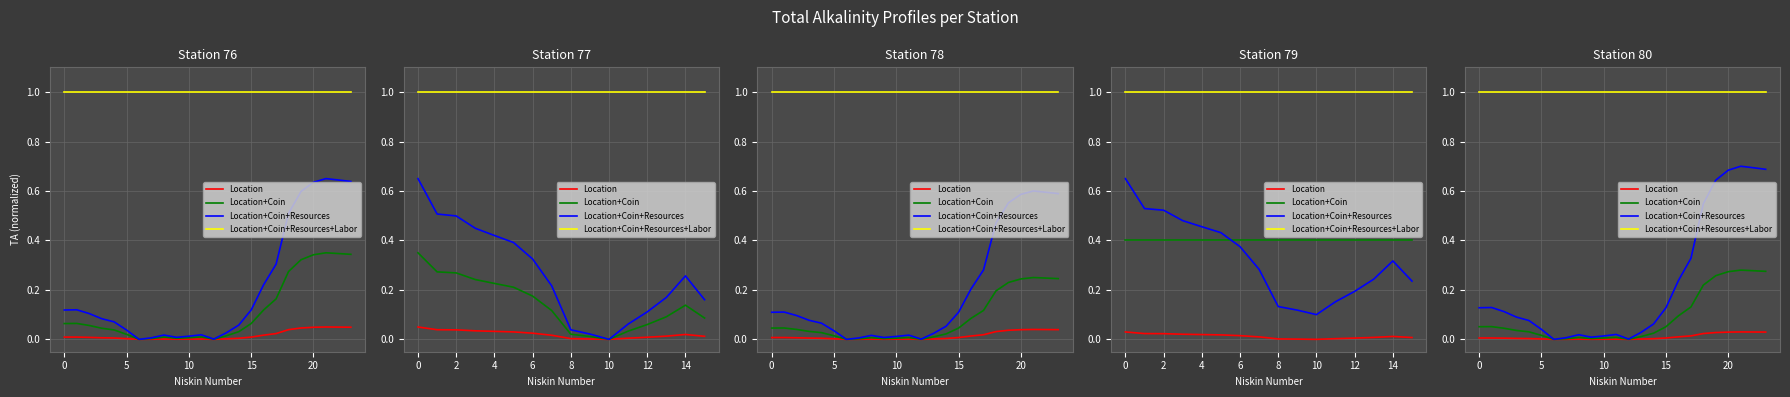

What is the spread (max minus min) of values at 15?

1.0